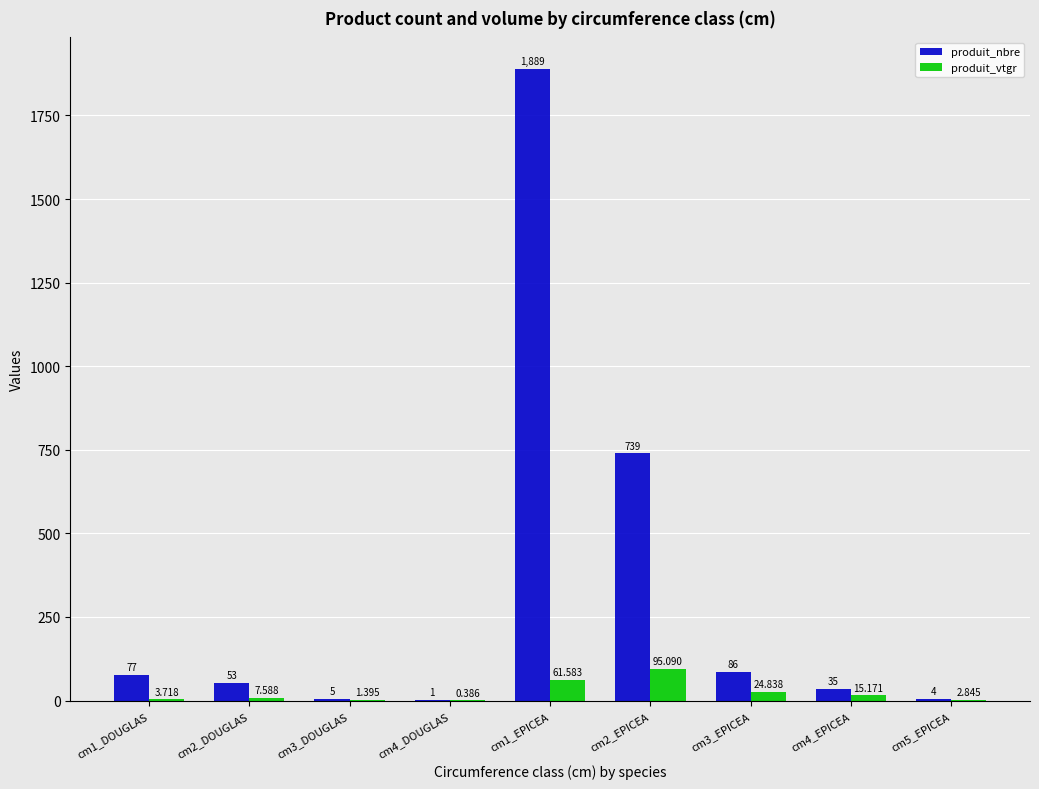

Is the value of produit_nbre at cm1_DOUGLAS greater than the value of produit_vtgr at cm4_EPICEA?

Yes